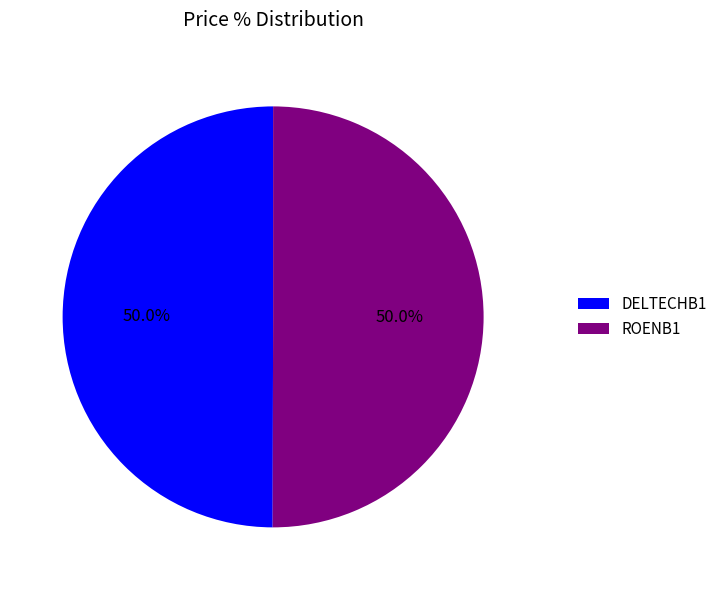

To the nearest percent, what portion does DELTECHB1 represent?

50%